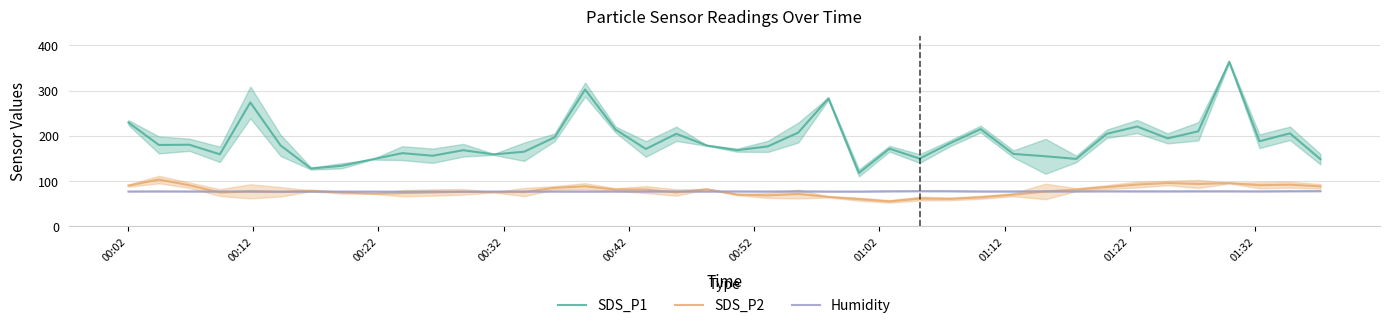

Which series has the largest total across all categories?

SDS_P1